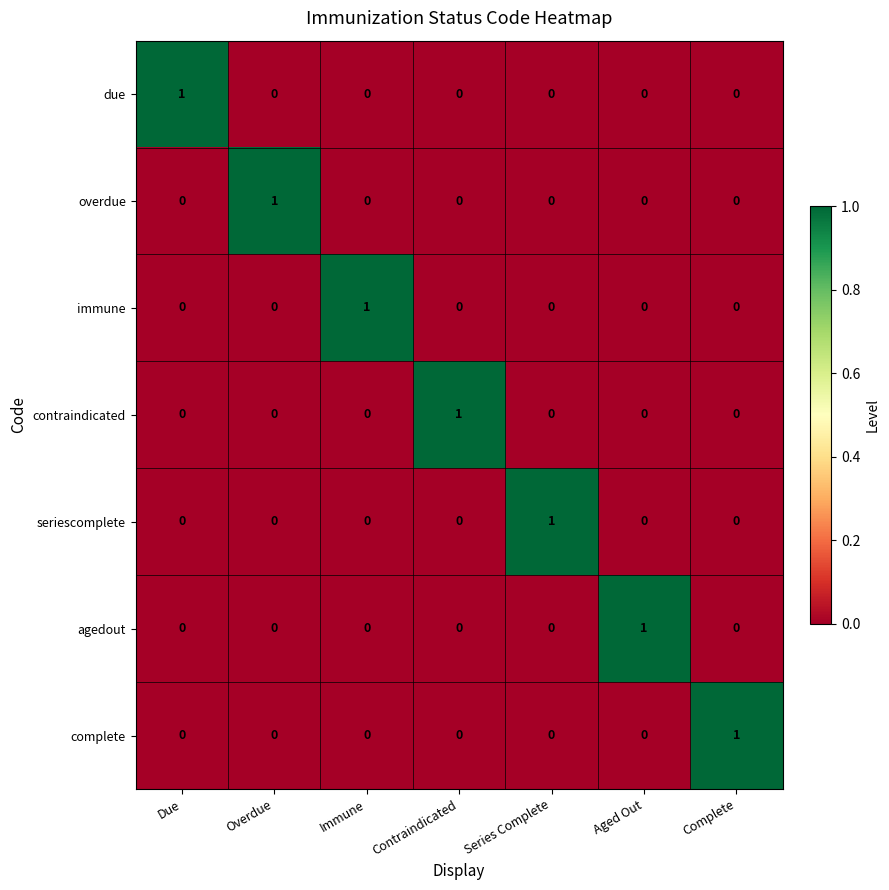

The value of overdue at Aged Out is 0. True or false?

True